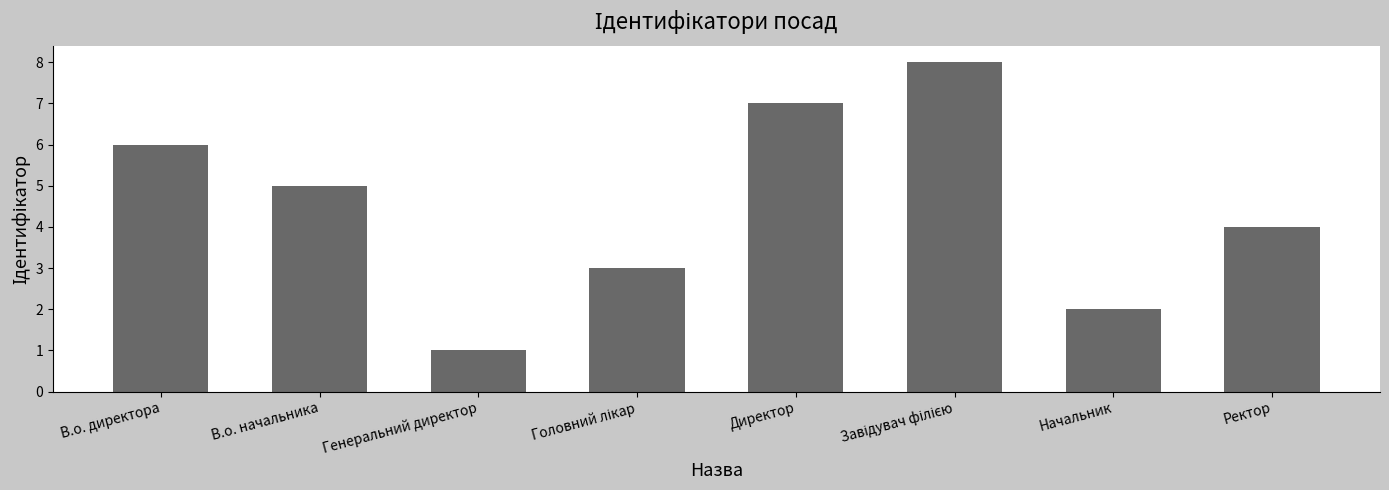

Is it true that the value at В.о. начальника is 2?

False